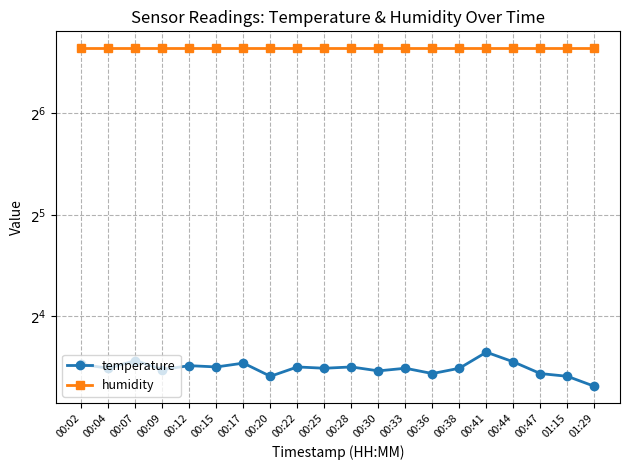

True or false: humidity and temperature cross at least once.

False